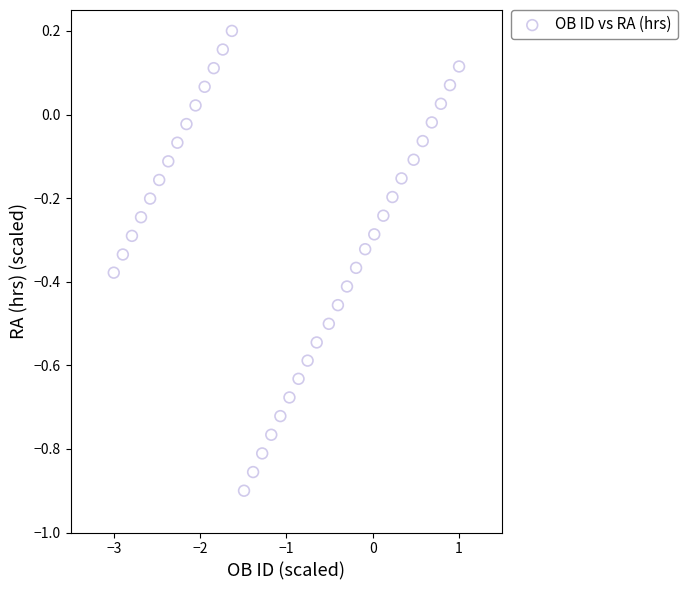

What is the range of Y values (max minus min)?

1.1